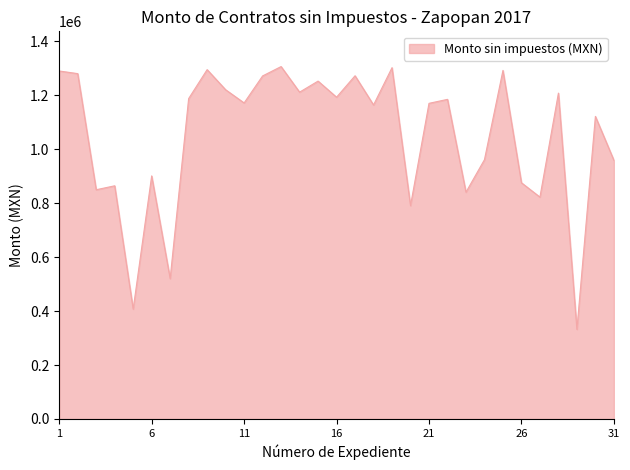

What is the difference between the maximum and minimum values?

974123.5